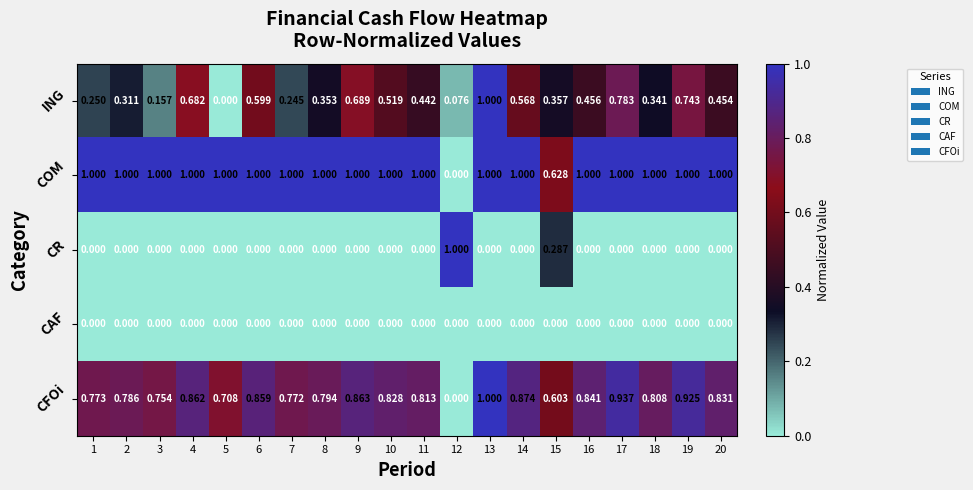

Which series has the largest total across all categories?

COM